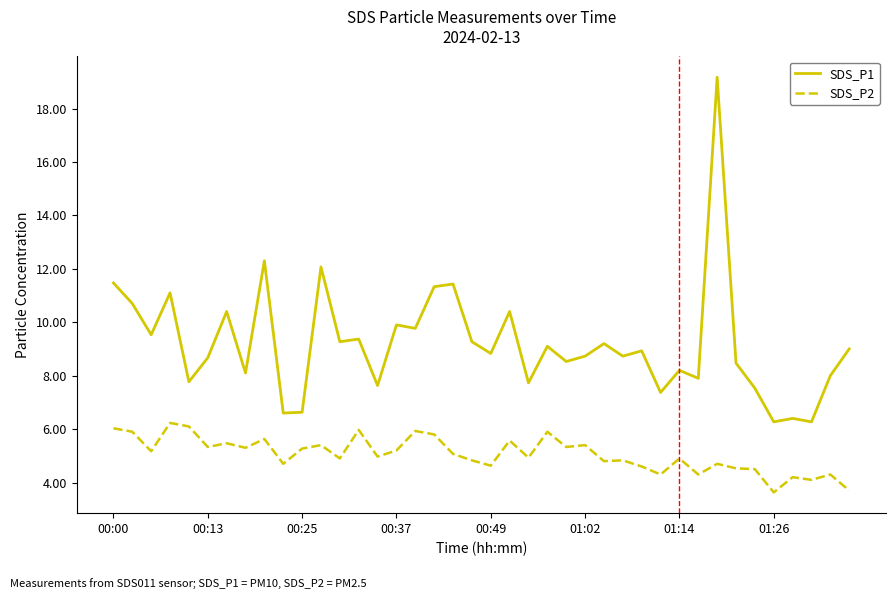

Which series has the largest total across all categories?

SDS_P1